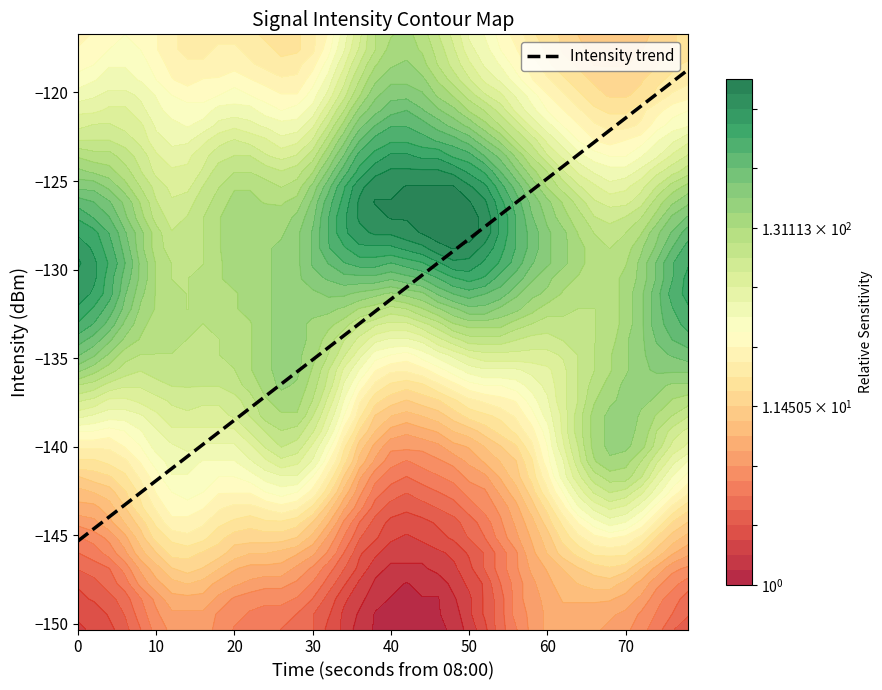

What is the difference between the maximum and second lowest values?

25.9